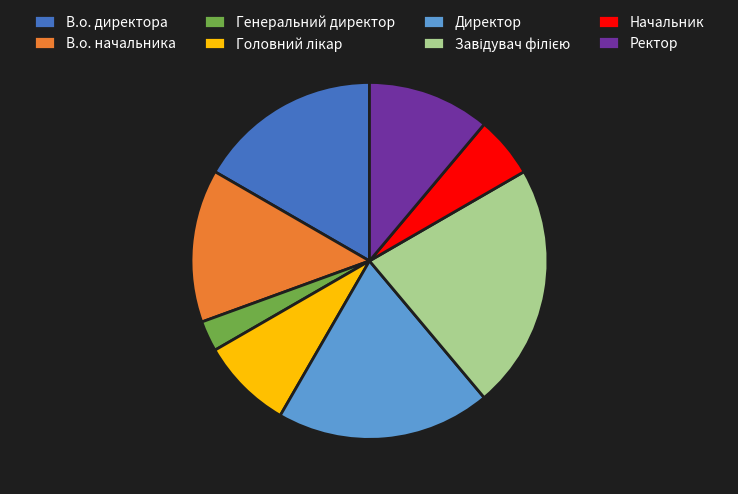

Is there a majority slice in this chart?

No